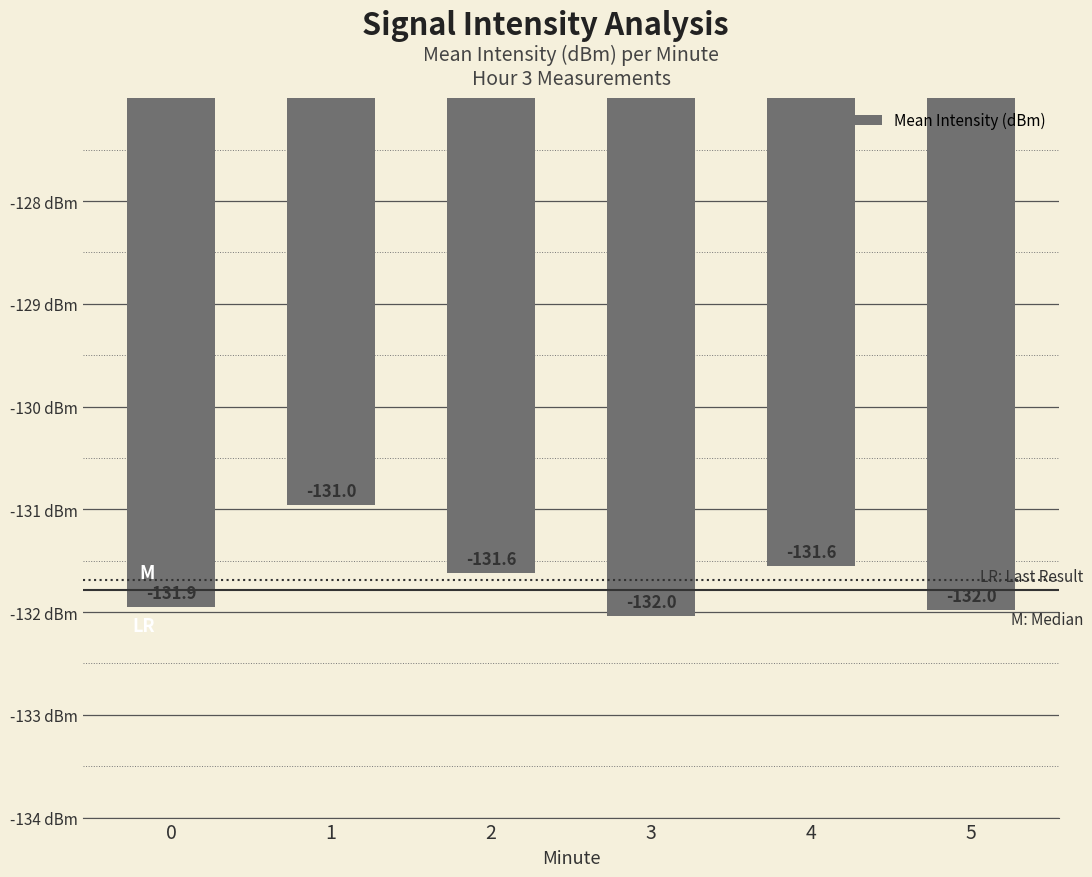

List the labels in order of value, smallest first.

3, 5, 0, 2, 4, 1